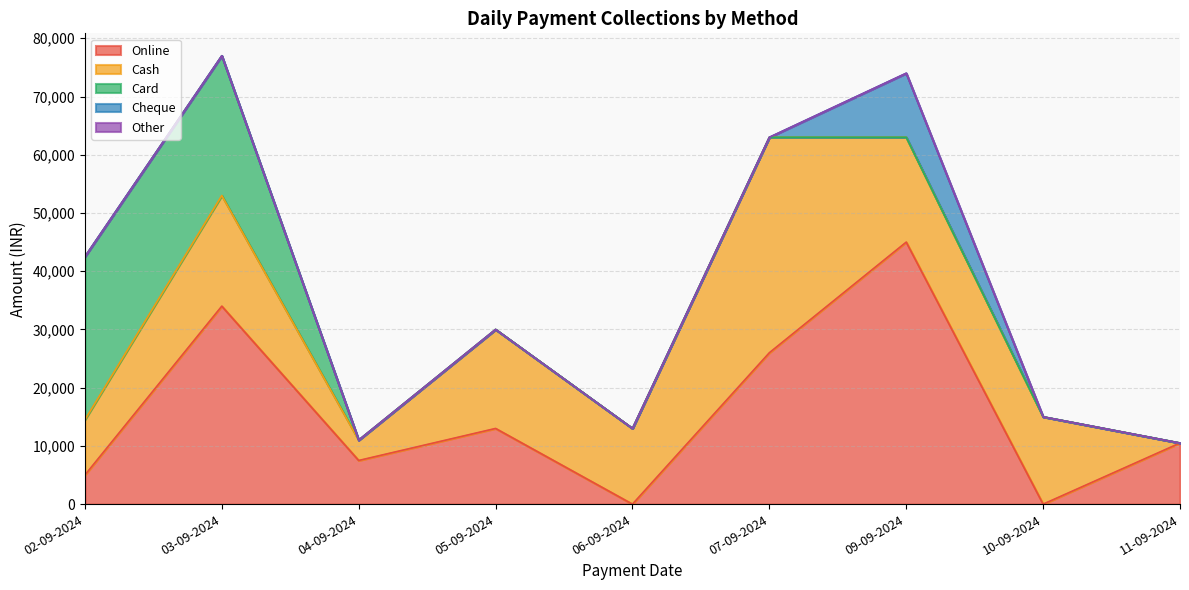

What is the spread (max minus min) of values at 07-09-2024?

37000